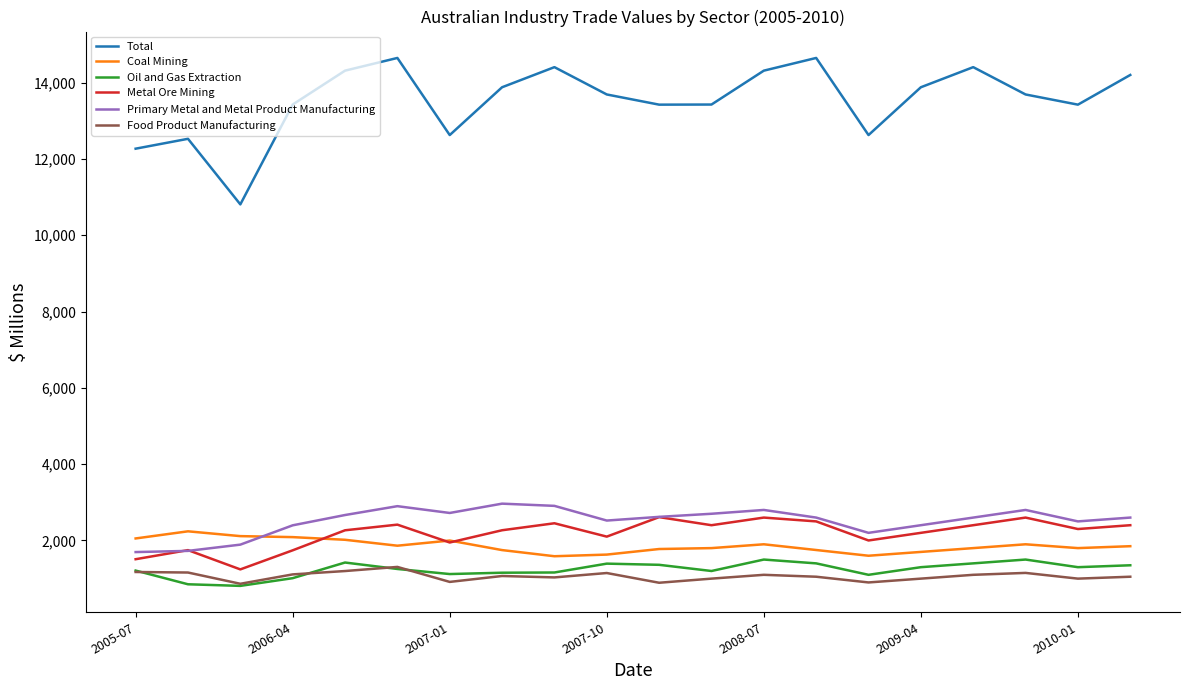

Which series has the largest range (max minus min)?

Total